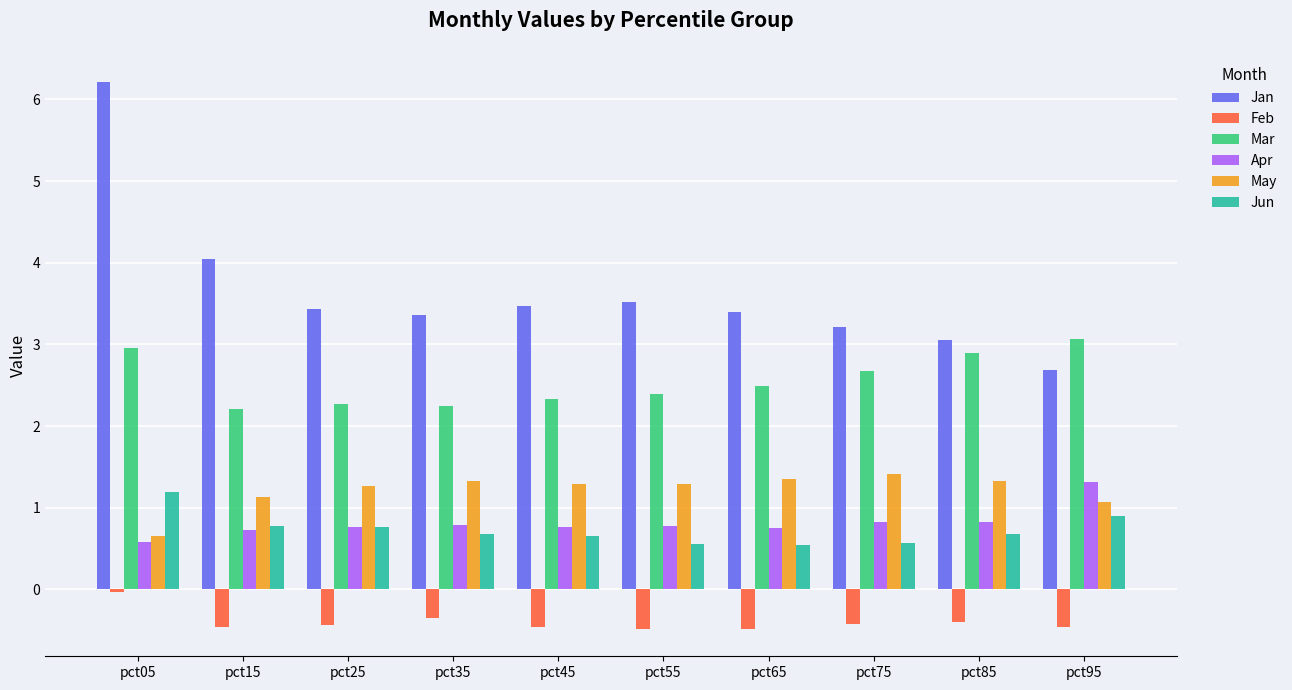

How many groups of bars are there?

10